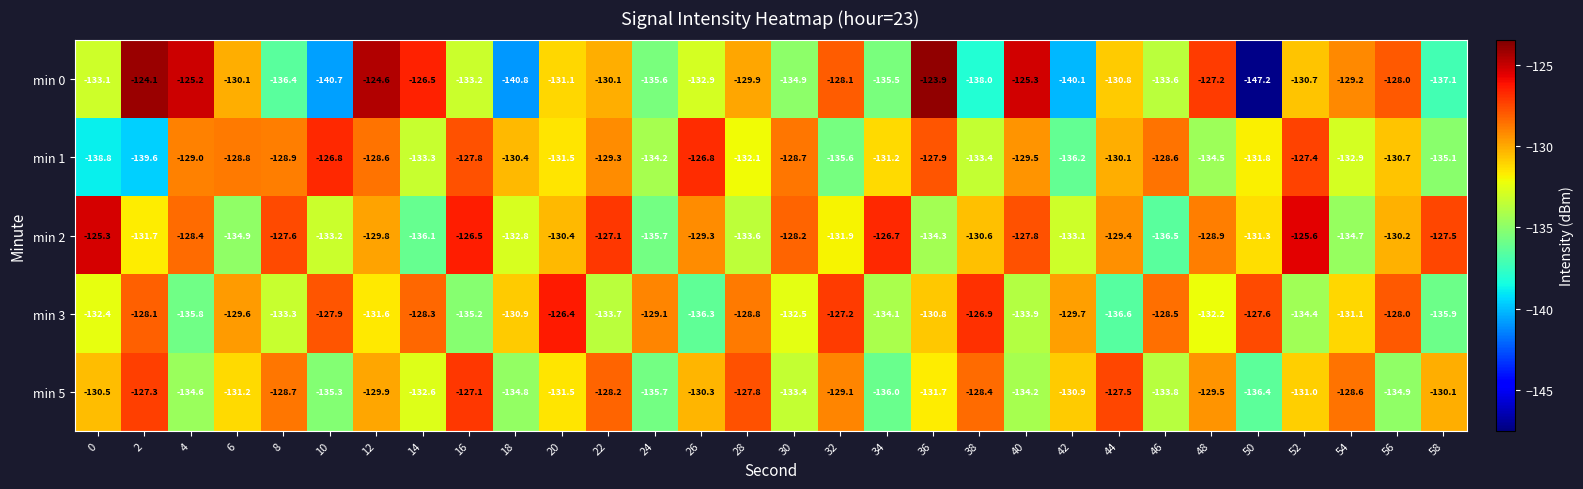

What is the sum of the min 5 values at 26 and 42?

-261.2